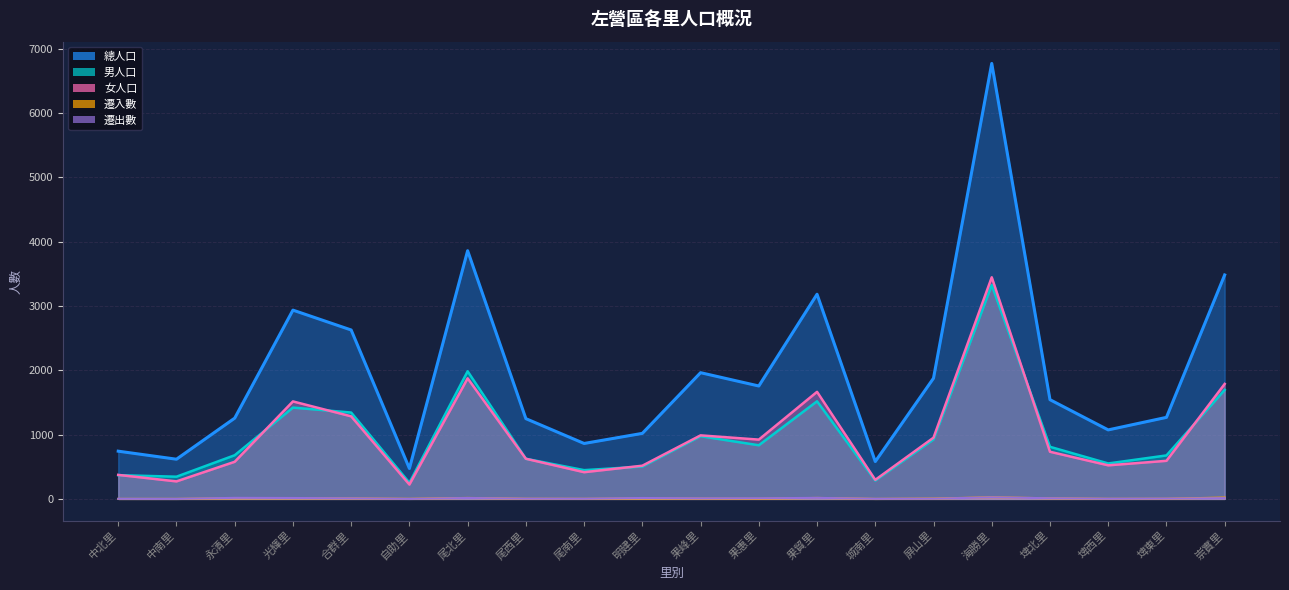

Which category has the lowest value across all series?

中北里